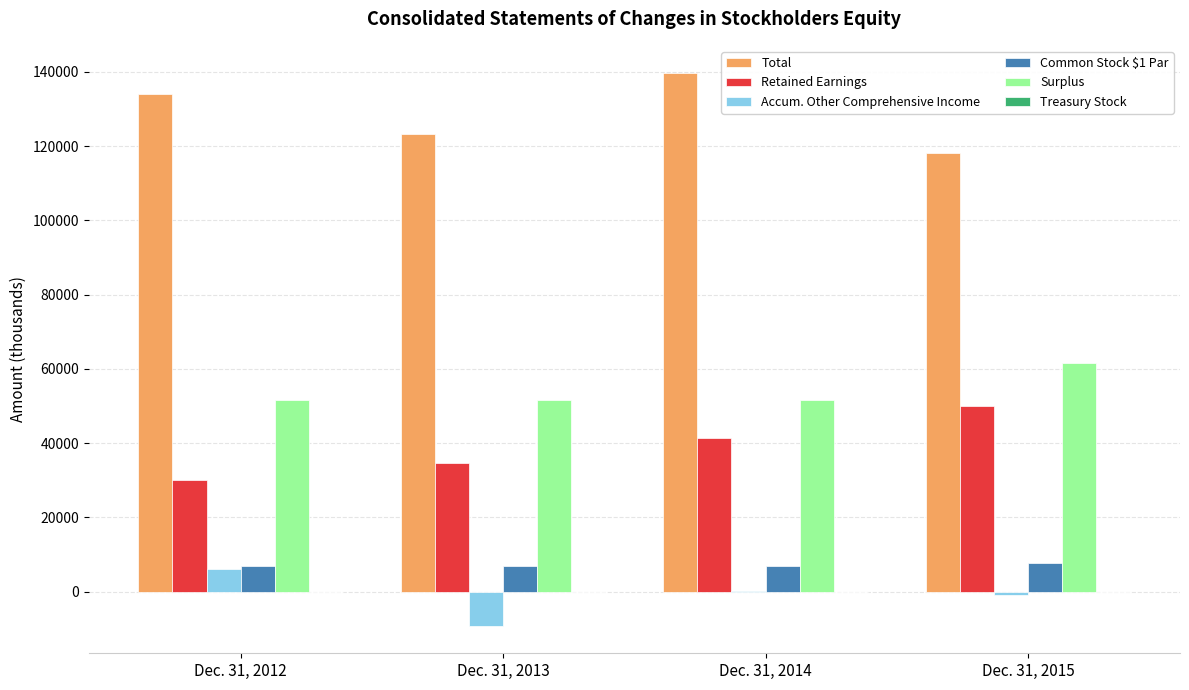

The value of Total at Dec. 31, 2012 is 134181. True or false?

True